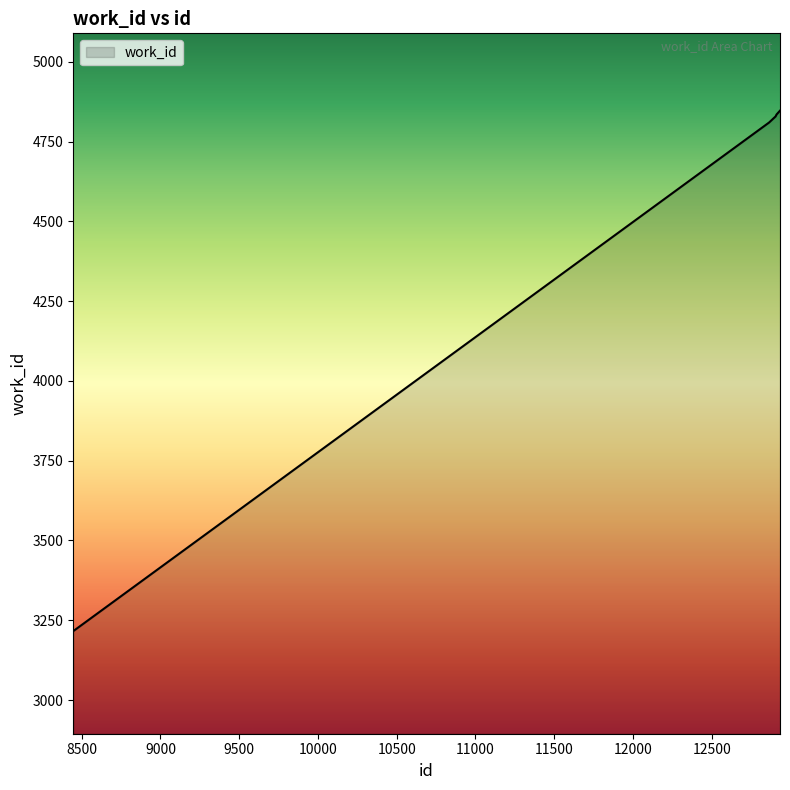

What is the difference between the second highest and minimum values?

1619